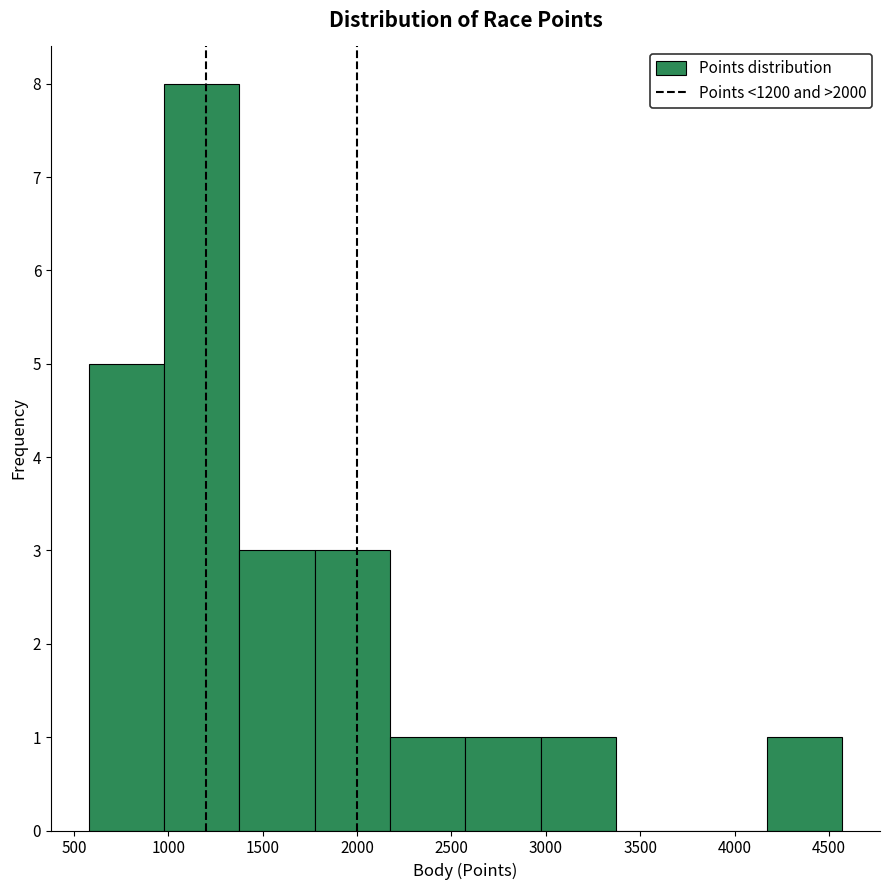

Over which range of the x-axis is the bar tallest?

1000 to 1400